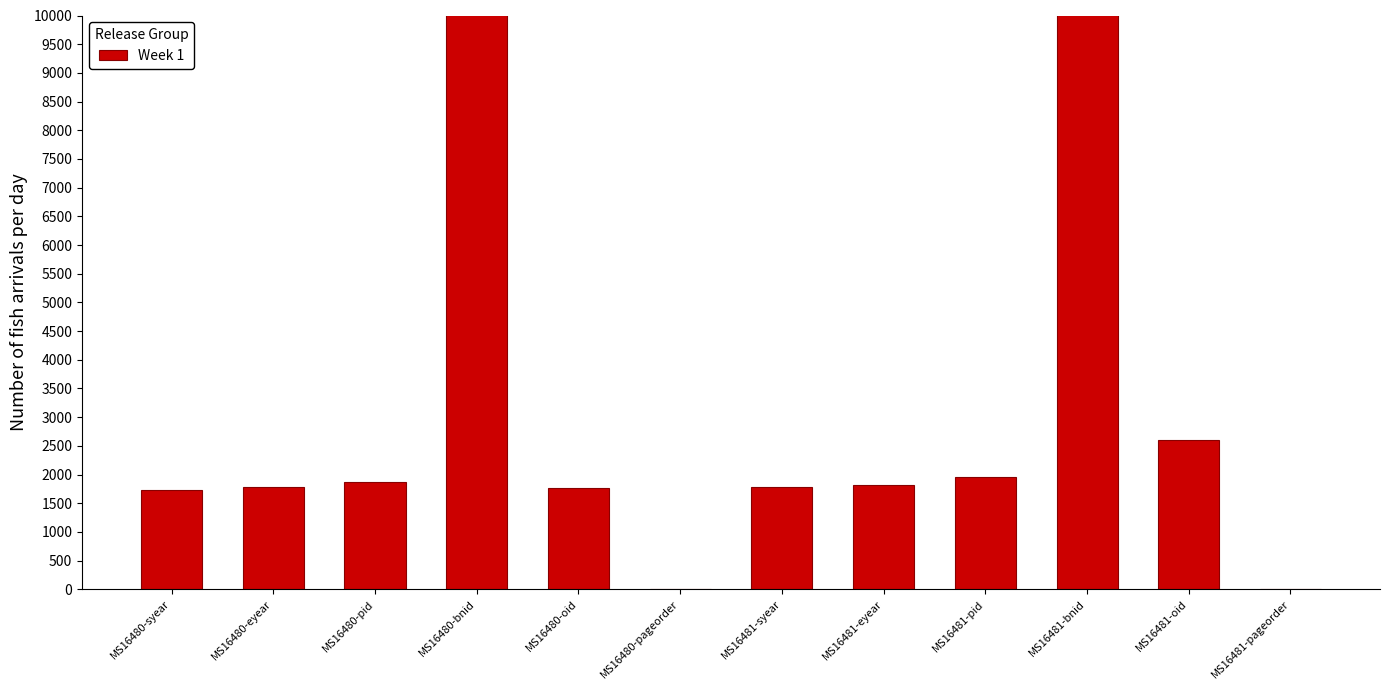

What is the approximate value at MS16480-syear, to the nearest 50?

1750